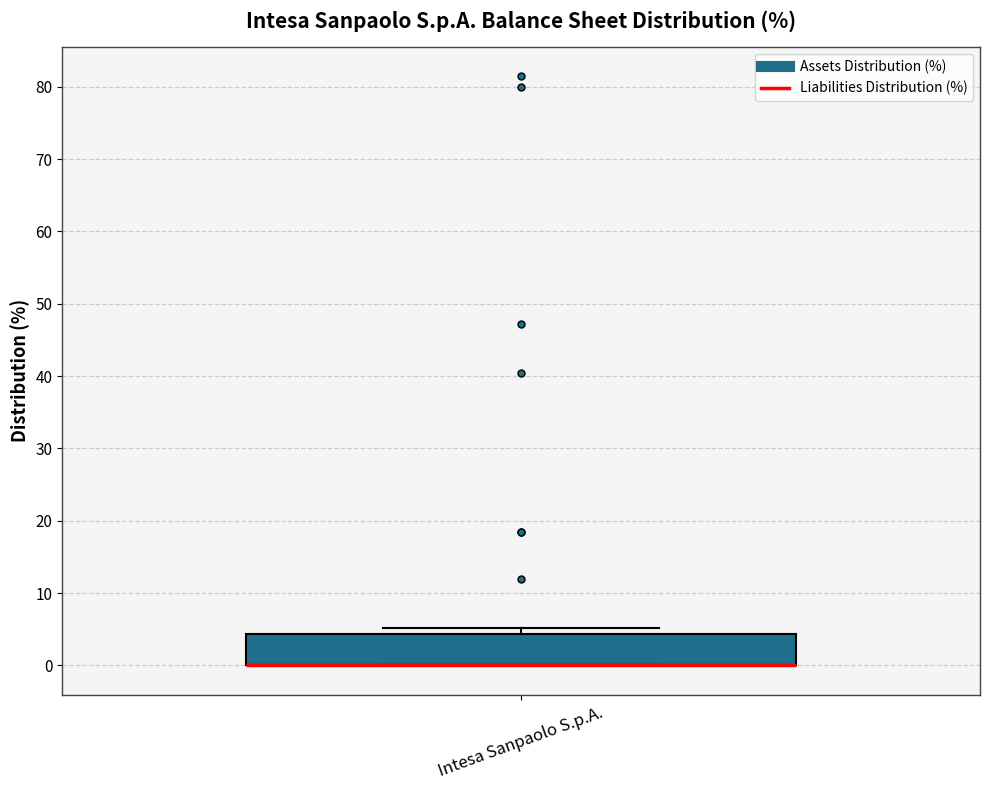

Read this box plot against the y-axis: the position of the median line, the range covered by the box, and the ends of both whiskers. The values are not printed on the chart, so give them approximately, as read against the axis.

median 0 (drawn on the box's lower edge), box 0 to 4, whiskers 0 to 5